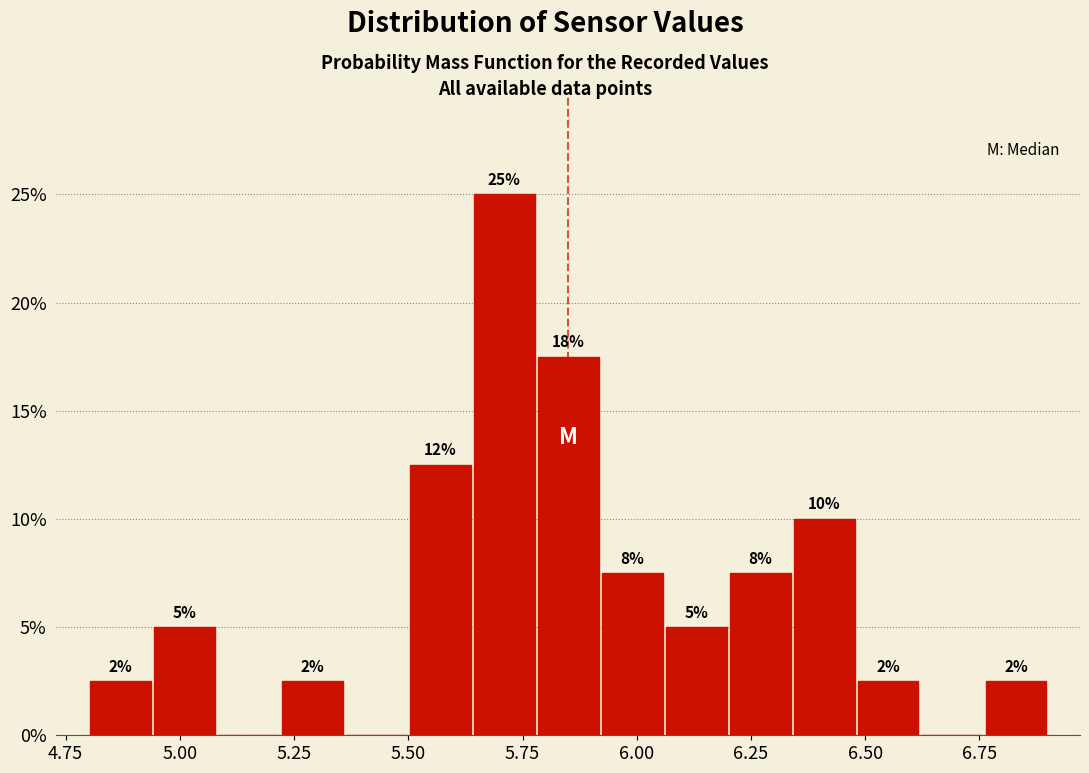

Read against the x-axis, roughly where is the centre of the tallest bar?

5.70